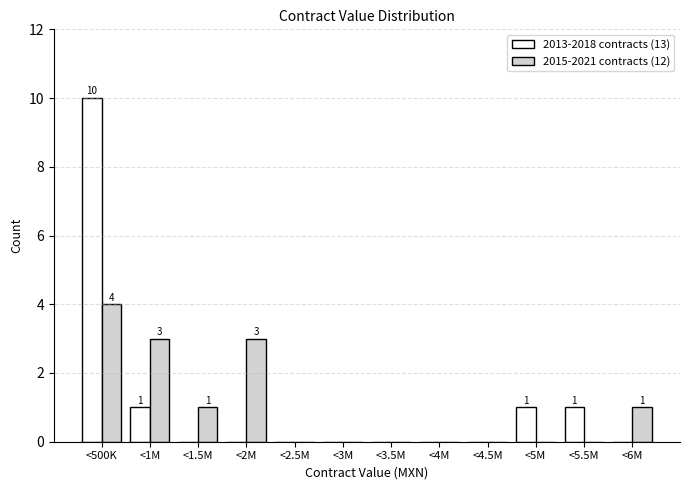

Reading right to left, transcribe all the data shown in this chart.

2013-2018 contracts (13): <6M=0	<5.5M=1	<5M=1	<4.5M=0	<4M=0	<3.5M=0	<3M=0	<2.5M=0	<2M=0	<1.5M=0	<1M=1	<500K=10
2015-2021 contracts (12): <6M=1	<5.5M=0	<5M=0	<4.5M=0	<4M=0	<3.5M=0	<3M=0	<2.5M=0	<2M=3	<1.5M=1	<1M=3	<500K=4